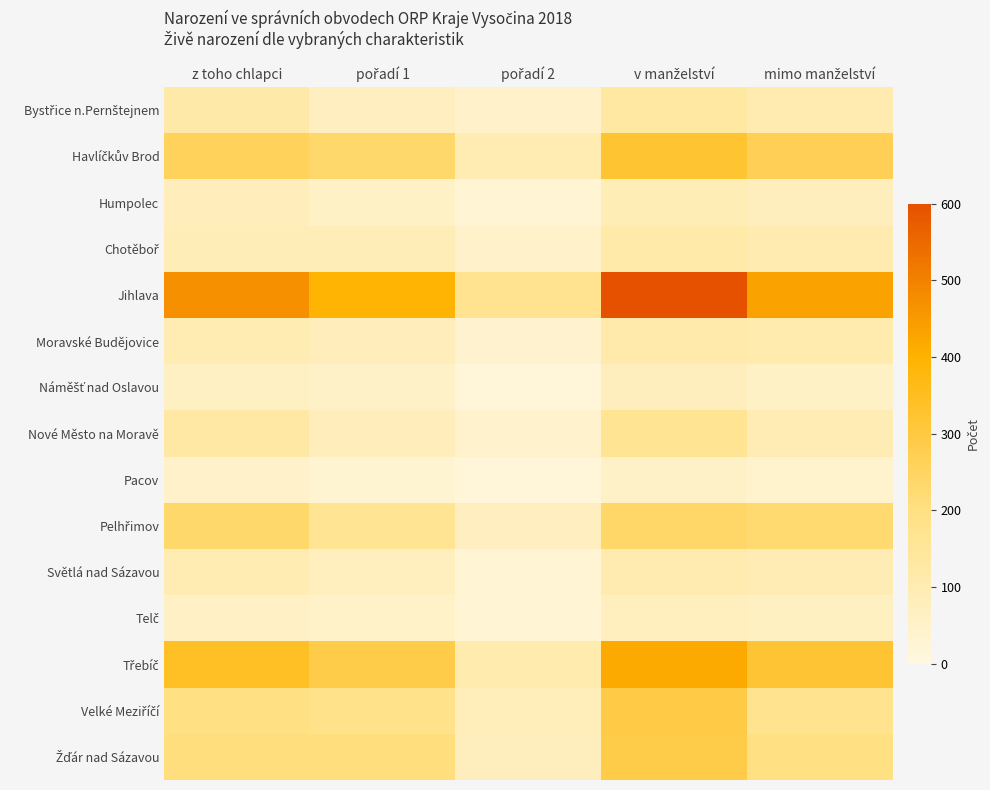

What is the difference between the highest and lowest values at z toho chlapci?

424